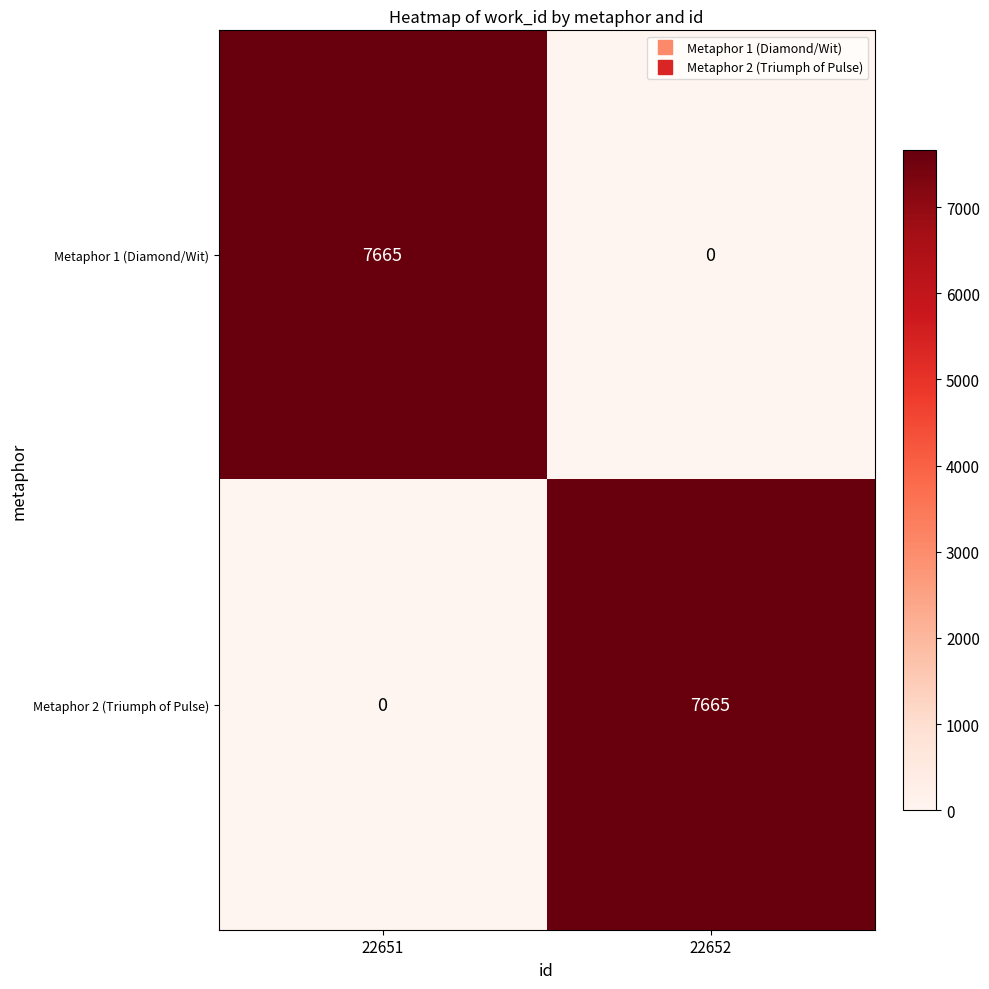

What is the sum of the Metaphor 1 (Diamond/Wit) values at 22652 and 22651?

7665